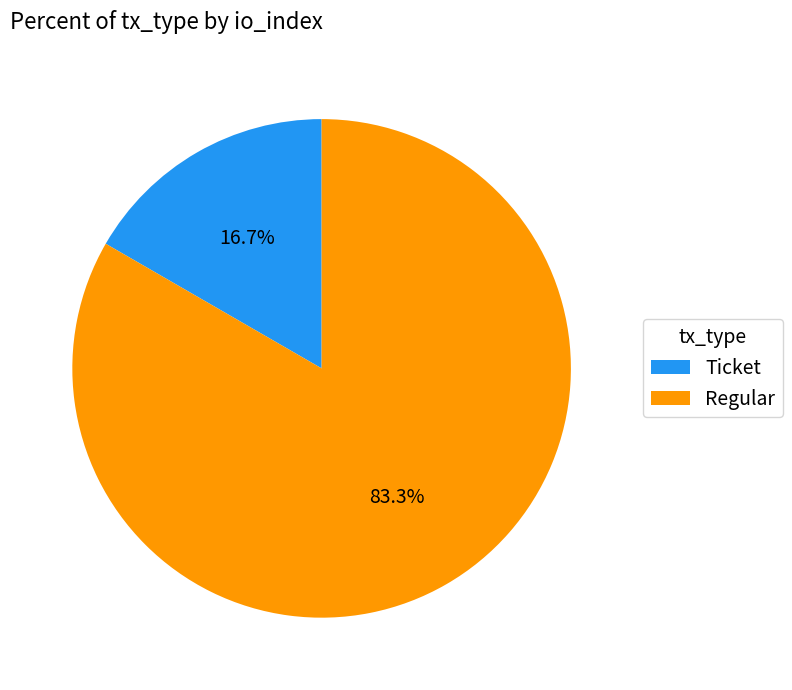

Is Ticket the majority of the pie?

No